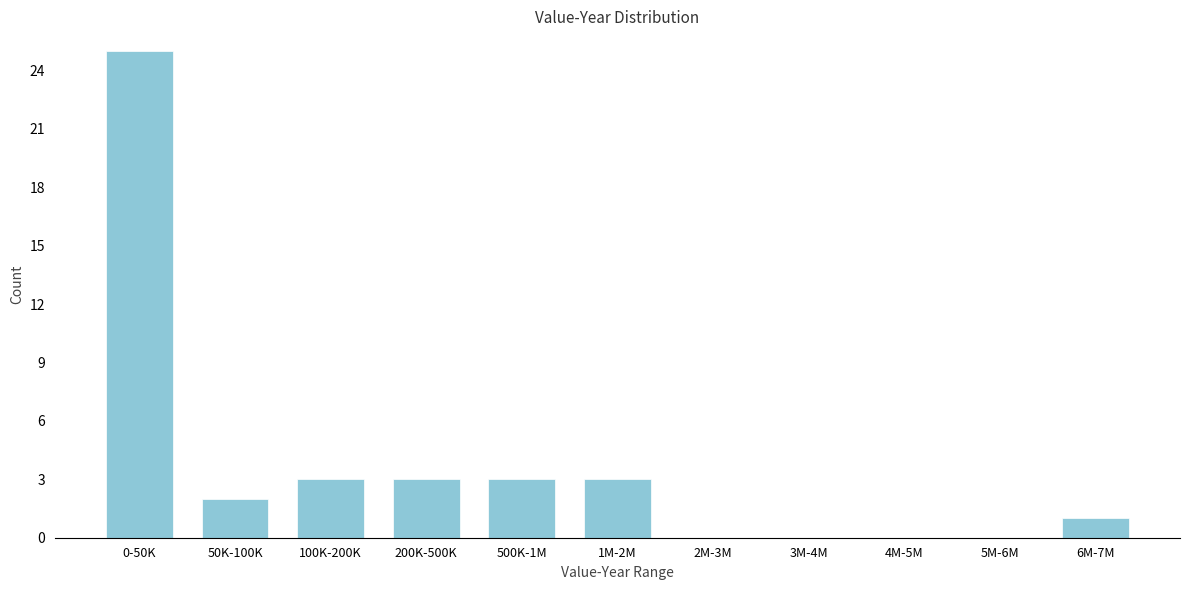

Reading left to right, what are all the values shown in this chart?

0-50K=25	50K-100K=2	100K-200K=3	200K-500K=3	500K-1M=3	1M-2M=3	2M-3M=0	3M-4M=0	4M-5M=0	5M-6M=0	6M-7M=1